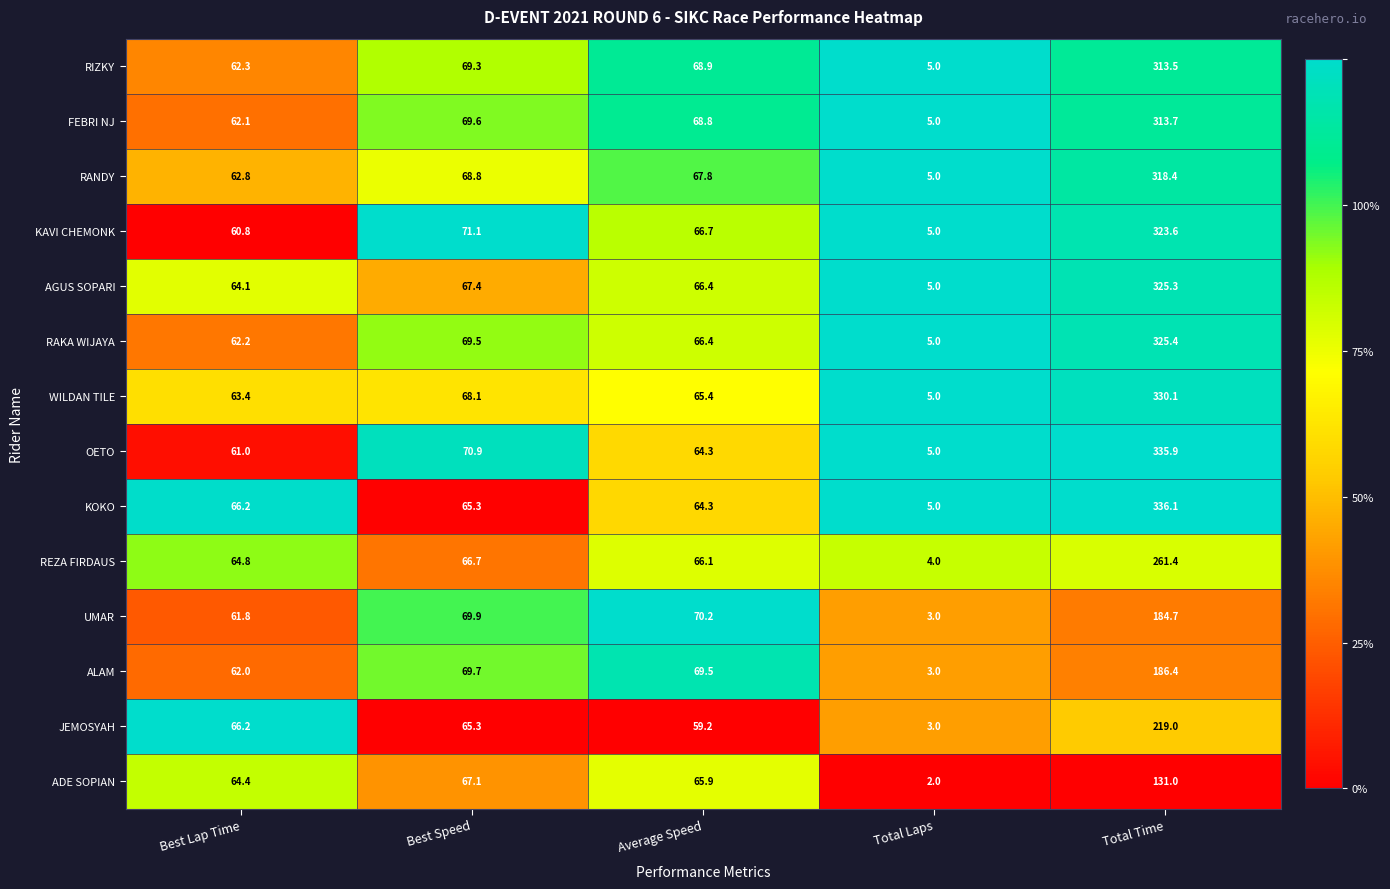

Which series changed the most between Best Lap Time and Total Time?

OETO